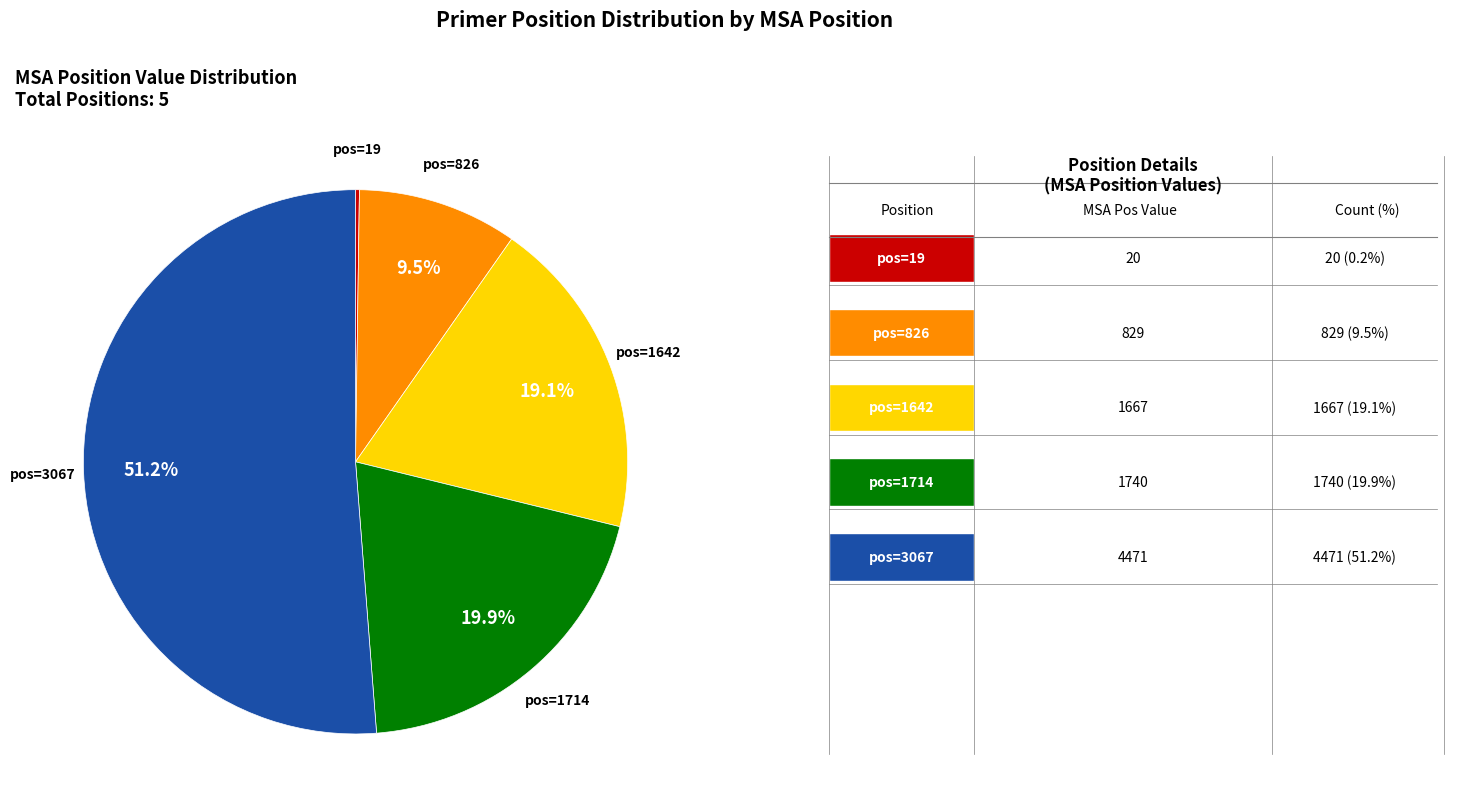

Does any single category account for the majority?

Yes